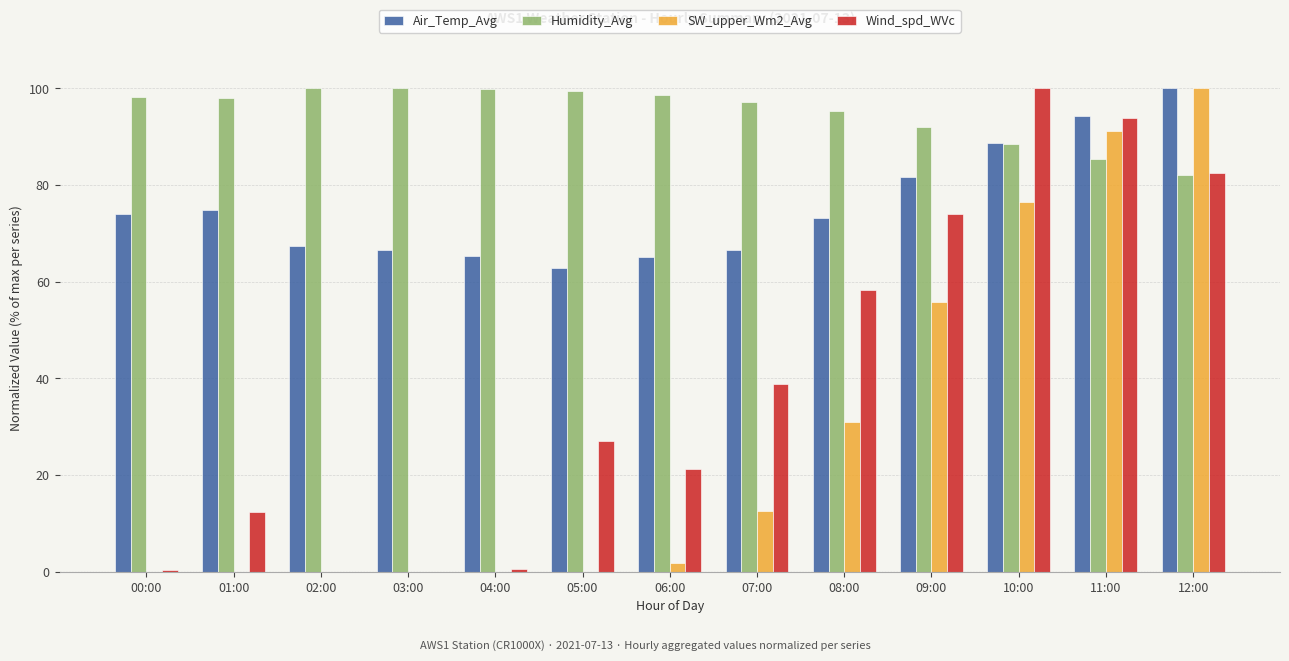

What is the total value across all series at 11:00?

364.6